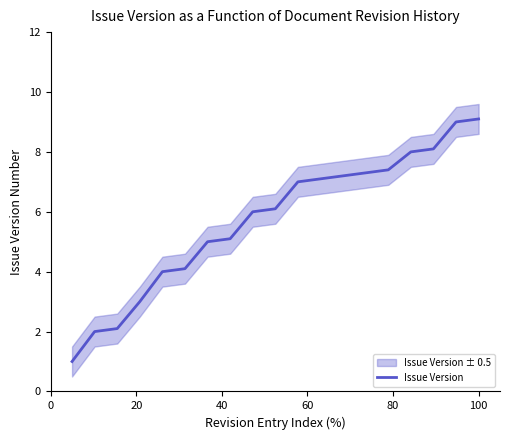

What is the value of the 11th point from the left?

7.0